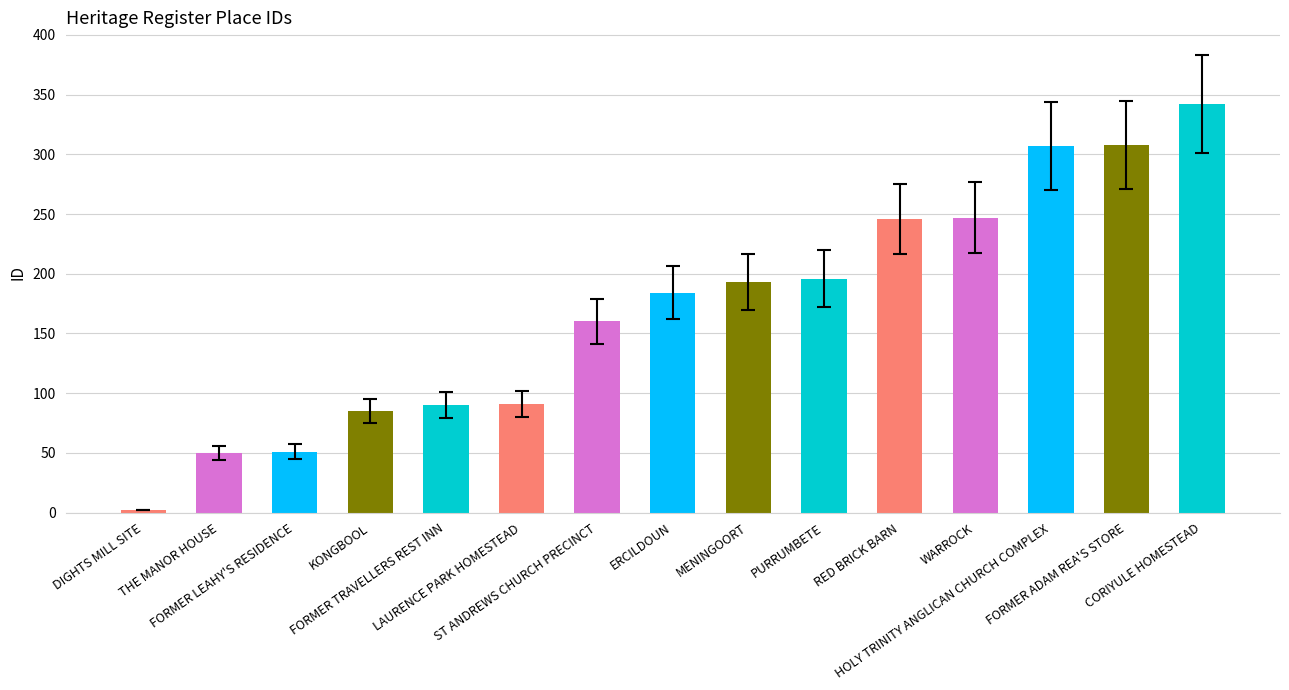

Reading right to left, transcribe all the data shown in this chart.

342	308	307	247	246	196	193	184	160	91	90	85	51	50	2